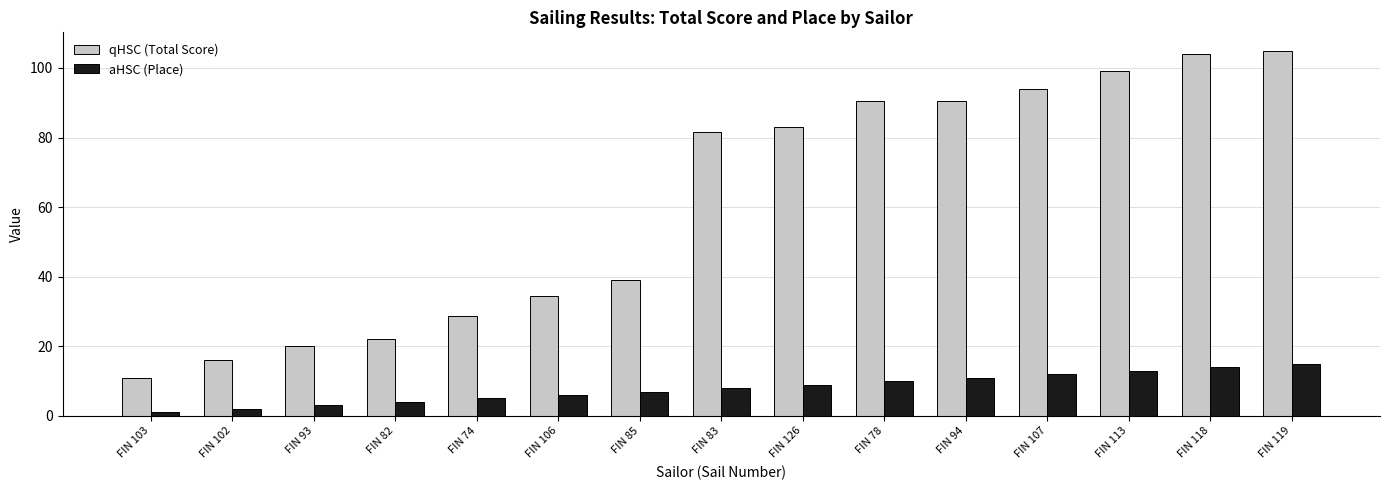

What is the difference between the qHSC (Total Score) values at FIN 103 and FIN 118?

93.0